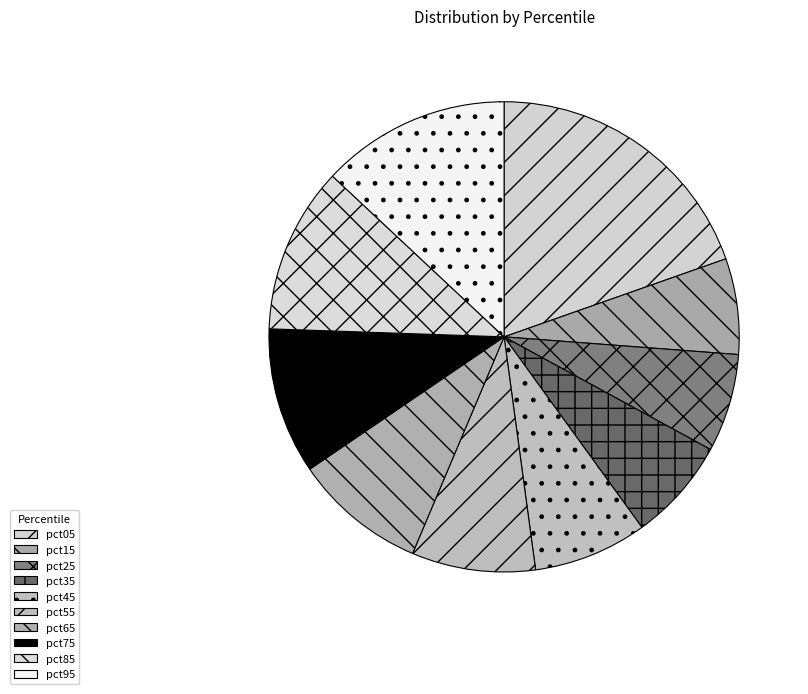

Count the number of slices in the pie.

10